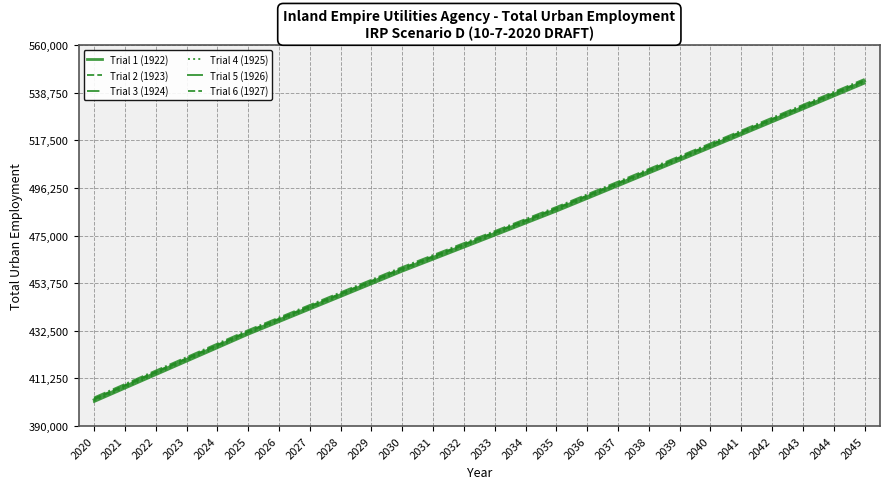

Reading right to left, transcribe all the data shown in this chart.

Trial 1 (1922): 543835.8	538060.4	532297.8	526548.0	520811.2	515087.6	509390.8	503705.9	498033.1	492372.4	486724.1	481345.3	475976.1	470616.6	465266.8	459927.1	454275.5	448635.4	443007.1	437390.7	431786.4	425750.3	419734.0	413725.5	407725.1	401732.9
Trial 2 (1923): 544335.8	538560.4	532797.8	527048.0	521311.2	515587.6	509890.8	504205.9	498533.1	492872.4	487224.1	481845.3	476476.1	471116.6	465766.8	460427.1	454775.5	449135.4	443507.1	437890.7	432286.4	426250.3	420234.0	414225.5	408225.1	402232.9
Trial 3 (1924): 544835.8	539060.4	533297.8	527548.0	521811.2	516087.6	510390.8	504705.9	499033.1	493372.4	487724.1	482345.3	476976.1	471616.6	466266.8	460927.1	455275.5	449635.4	444007.1	438390.7	432786.4	426750.3	420734.0	414725.5	408725.1	402732.9
Trial 4 (1925): 543335.8	537560.4	531797.8	526048.0	520311.2	514587.6	508890.8	503205.9	497533.1	491872.4	486224.1	480845.3	475476.1	470116.6	464766.8	459427.1	453775.5	448135.4	442507.1	436890.7	431286.4	425250.3	419234.0	413225.5	407225.1	401232.9
Trial 5 (1926): 542835.8	537060.4	531297.8	525548.0	519811.2	514087.6	508390.8	502705.9	497033.1	491372.4	485724.1	480345.3	474976.1	469616.6	464266.8	458927.1	453275.5	447635.4	442007.1	436390.7	430786.4	424750.3	418734.0	412725.5	406725.1	400732.9
Trial 6 (1927): 544035.8	538260.4	532497.8	526748.0	521011.2	515287.6	509590.8	503905.9	498233.1	492572.4	486924.1	481545.3	476176.1	470816.6	465466.8	460127.1	454475.5	448835.4	443207.1	437590.7	431986.4	425950.3	419934.0	413925.5	407925.1	401932.9